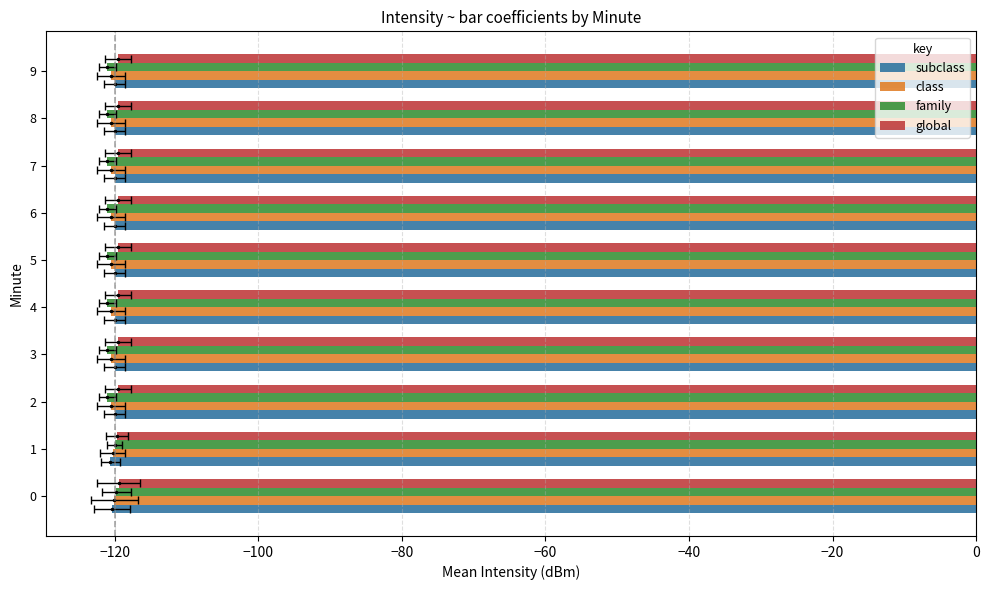

Rank the series at 8 from lowest to highest value.

family, class, subclass, global